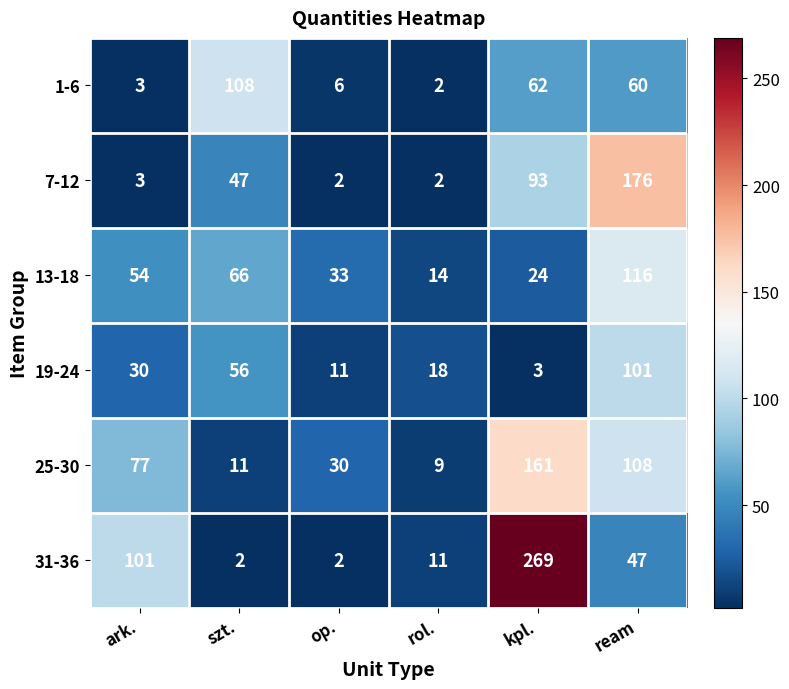

Which series has the largest total across all categories?

31-36